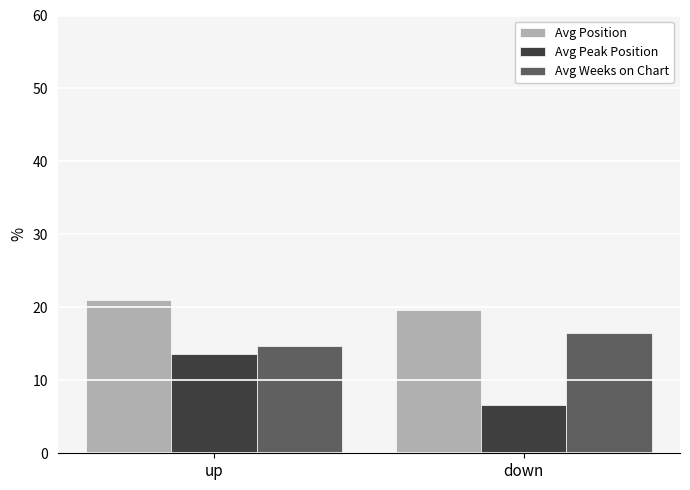

The Avg Peak Position series shows 2.2 at down. True or false?

False